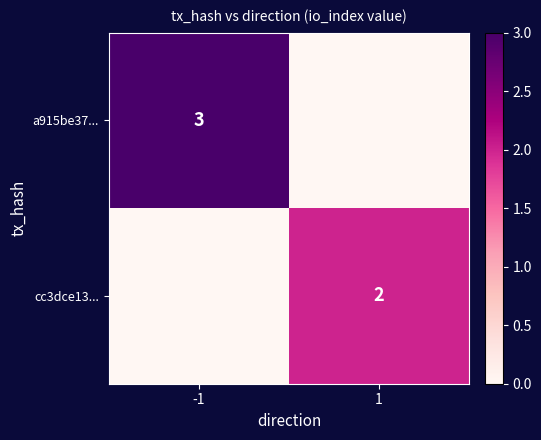

The value of cc3dce13... at 1 is 1. True or false?

False